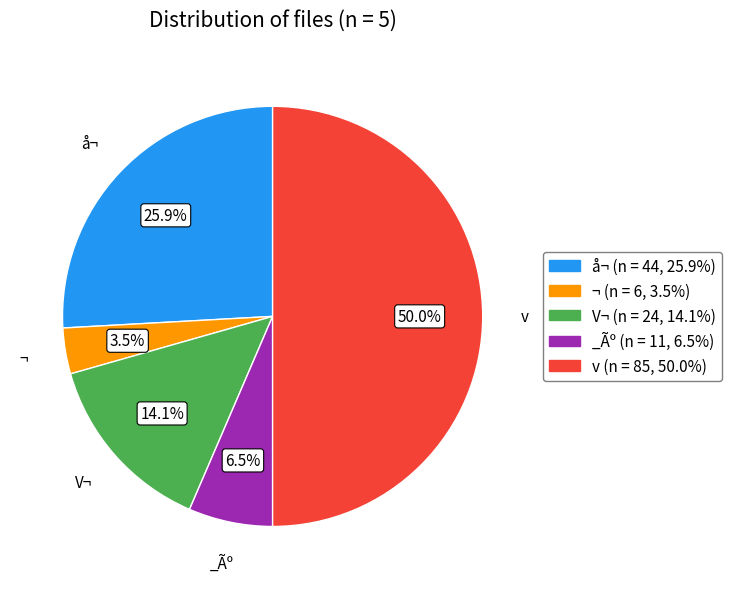

True or false: å¬ accounts for 32% of the total.

False